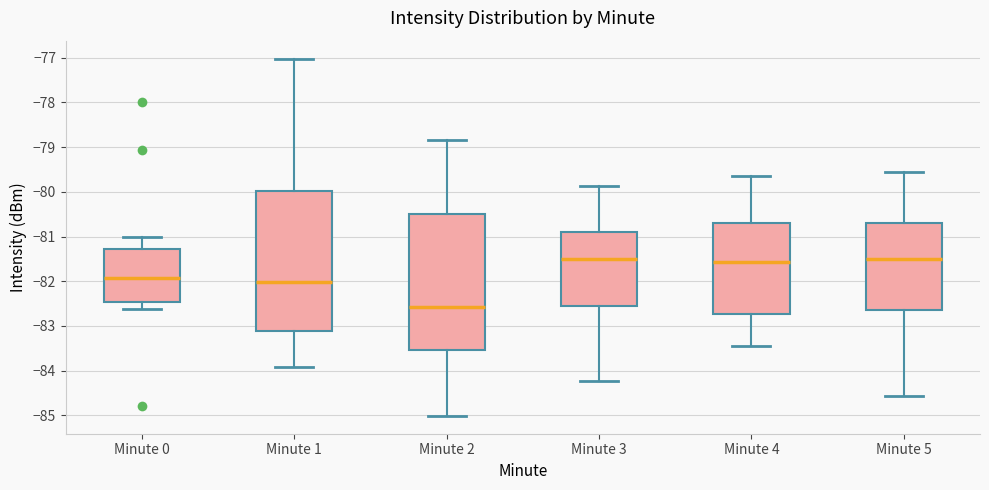

Where does the median line of the box for Minute 0 sit on the y-axis? The values are not printed on the chart, so give them approximately, as read against the axis.

-81.9